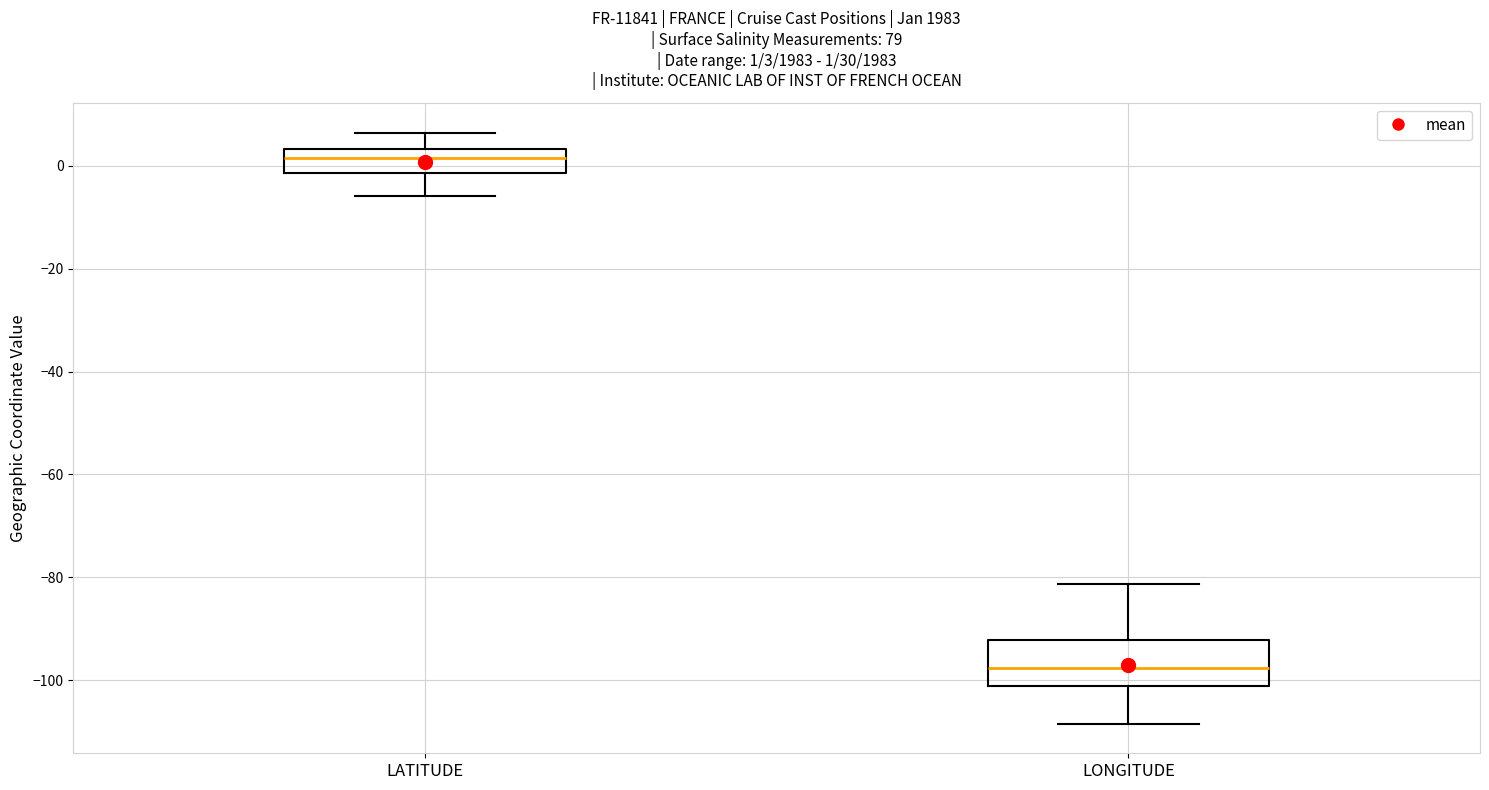

Which box's median line is the highest?

LATITUDE